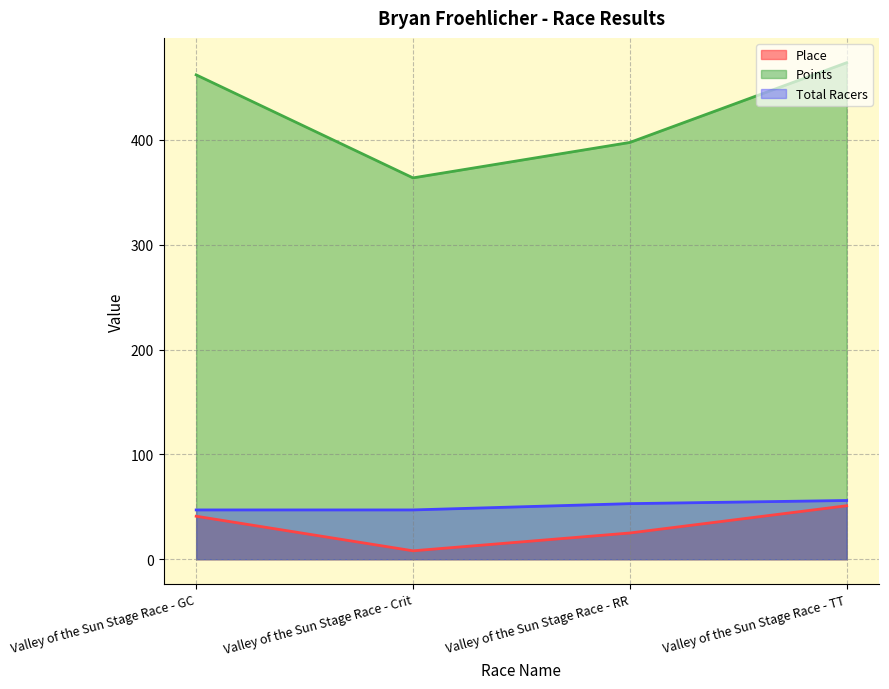

True or false: Points and Place intersect in this chart.

False